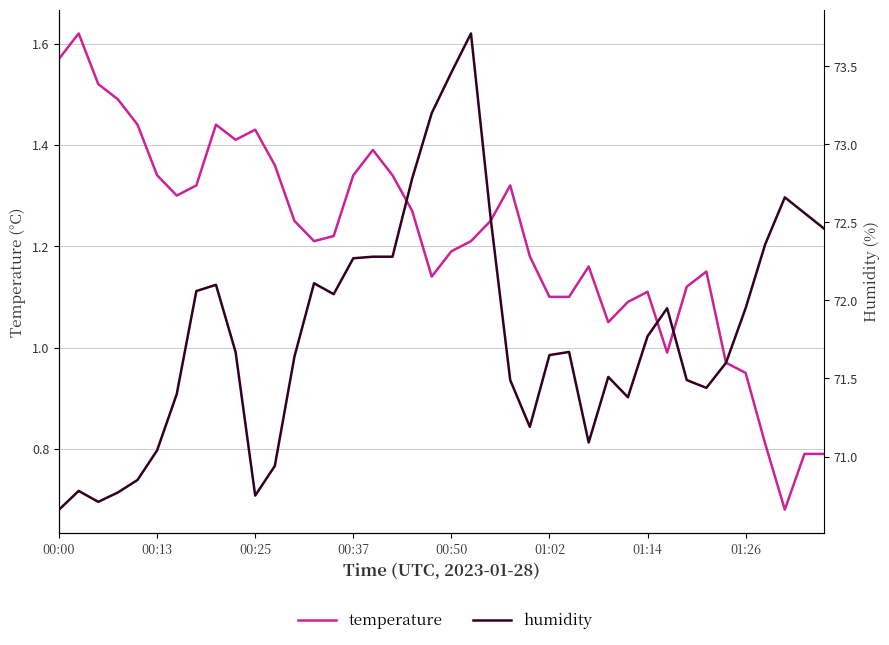

What value does the humidity series have at 31?

72.0